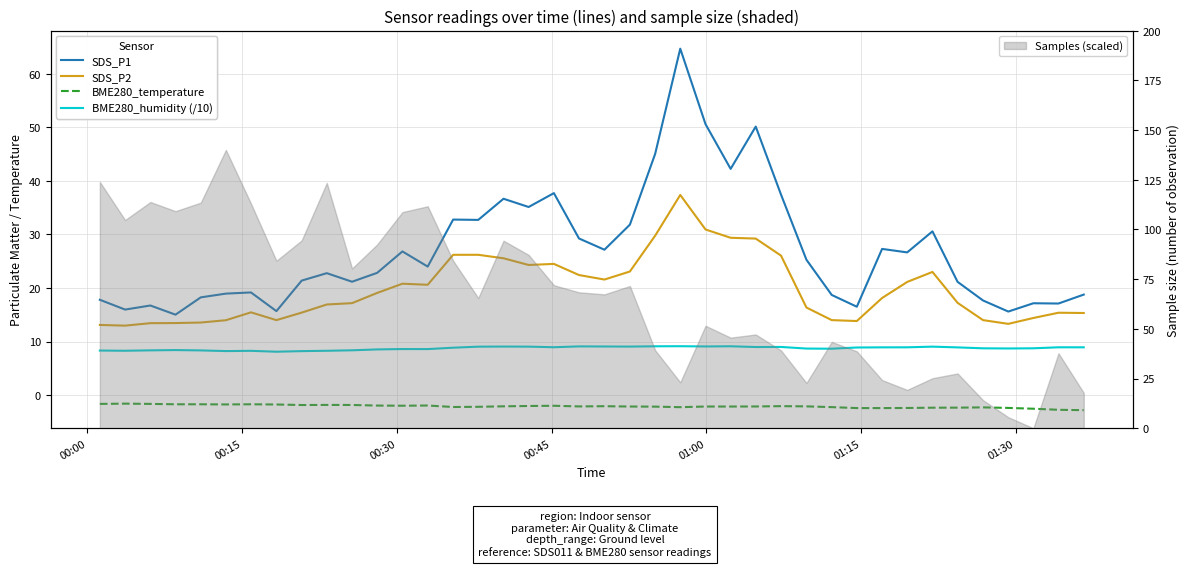

True or false: SDS_P2 has more than 2 interior local peaks.

True